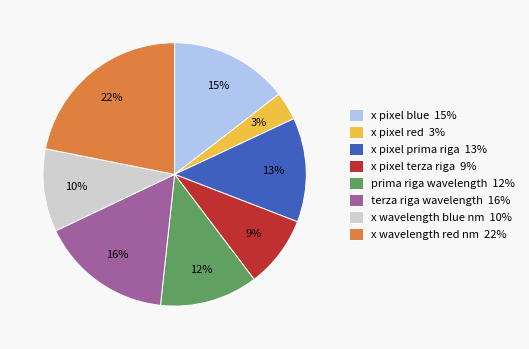

To the nearest percent, what is the combined percentage of prima riga wavelength and x wavelength blue nm?

22%